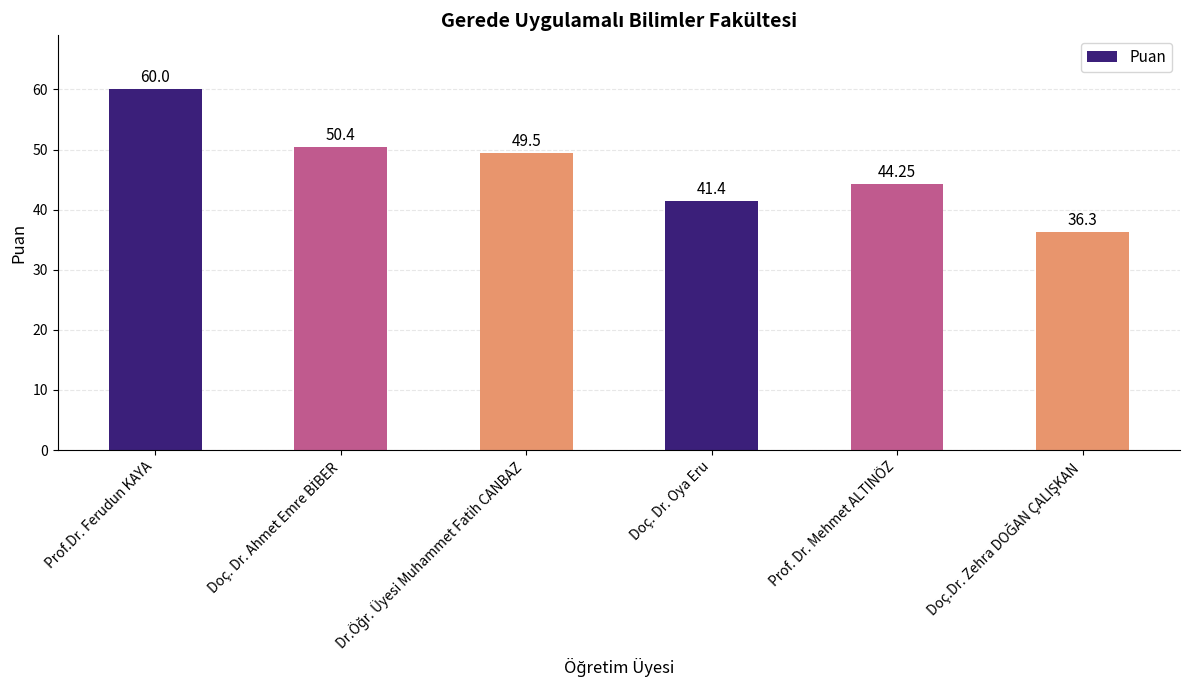

What is the label of the 4th bar from the left?

Doç. Dr. Oya Eru